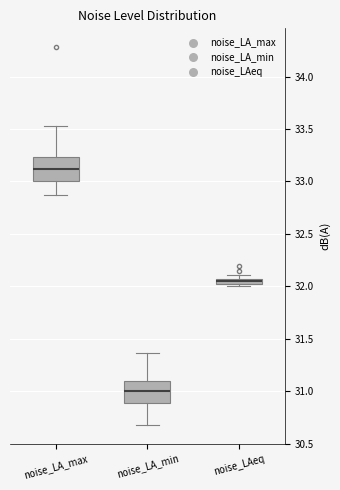

Where is the lower edge of the box for noise_LAeq on the y-axis? The values are not printed on the chart, so give them approximately, as read against the axis.

32.00